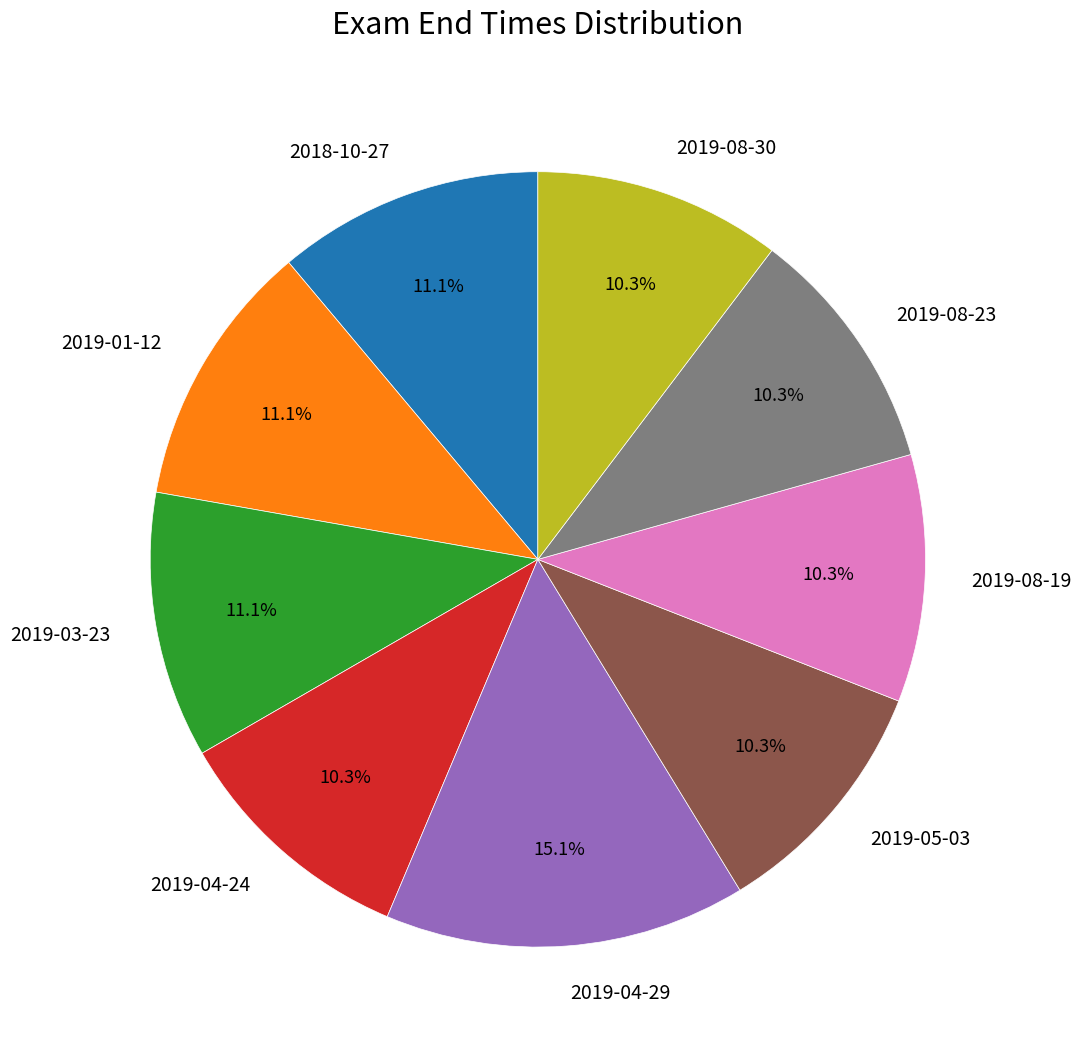

The 2019-08-23 slice represents 4% of the pie. True or false?

False